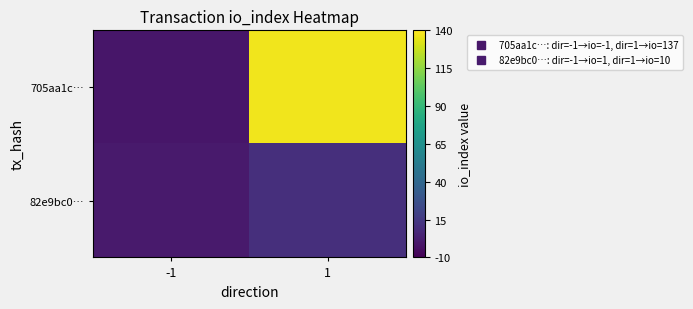

At how many categories does at least one series exceed 12?

1